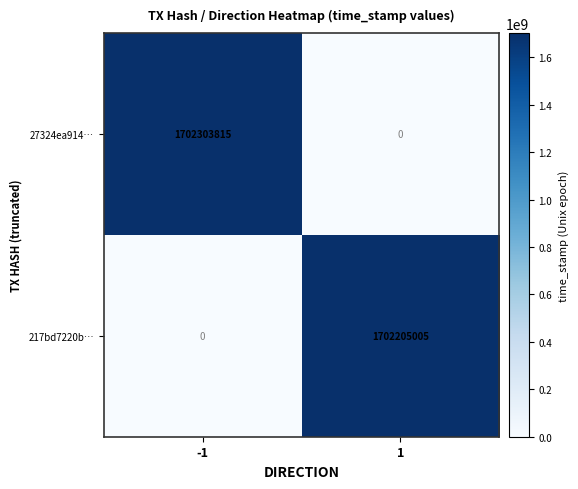

Read the 217bd7220b… value at 1.

1702205005